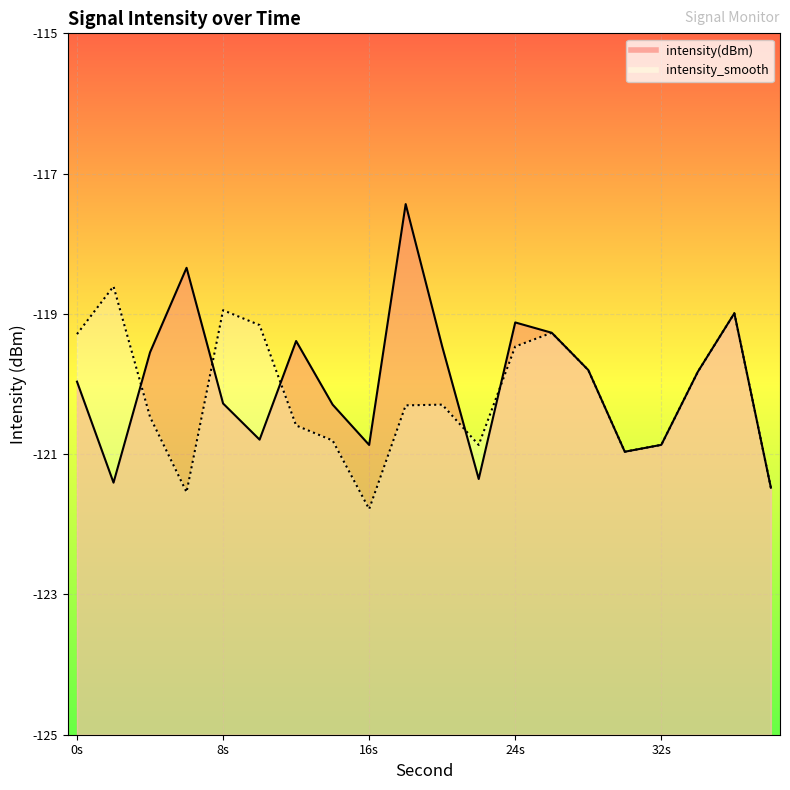

What is the maximum value for intensity_smooth?

-118.6